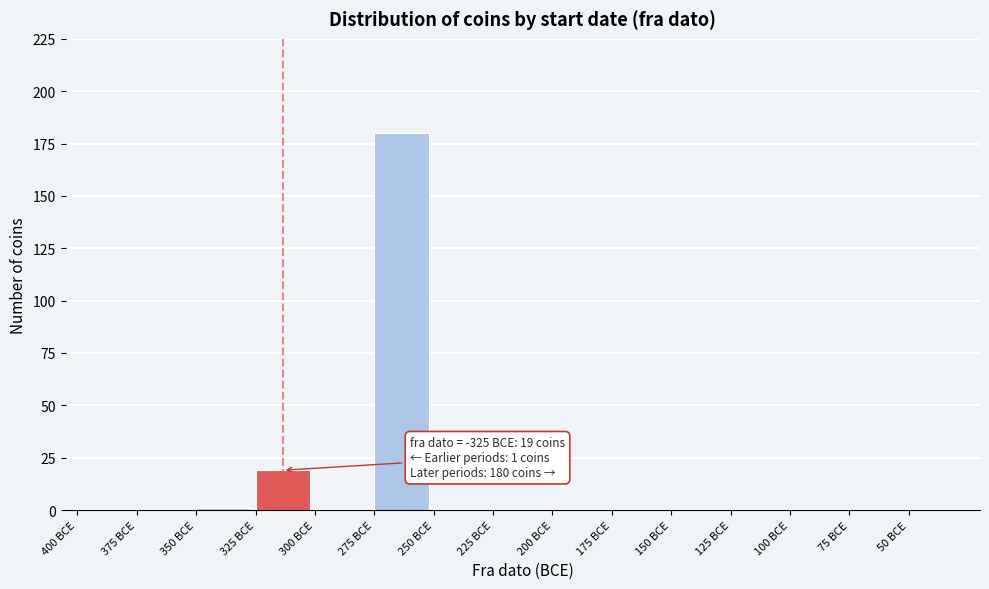

Reading left to right, transcribe all the data shown in this chart.

400 BCE=0	375 BCE=0	350 BCE=1	325 BCE=19	300 BCE=0	275 BCE=180	250 BCE=0	225 BCE=0	200 BCE=0	175 BCE=0	150 BCE=0	125 BCE=0	100 BCE=0	75 BCE=0	50 BCE=0